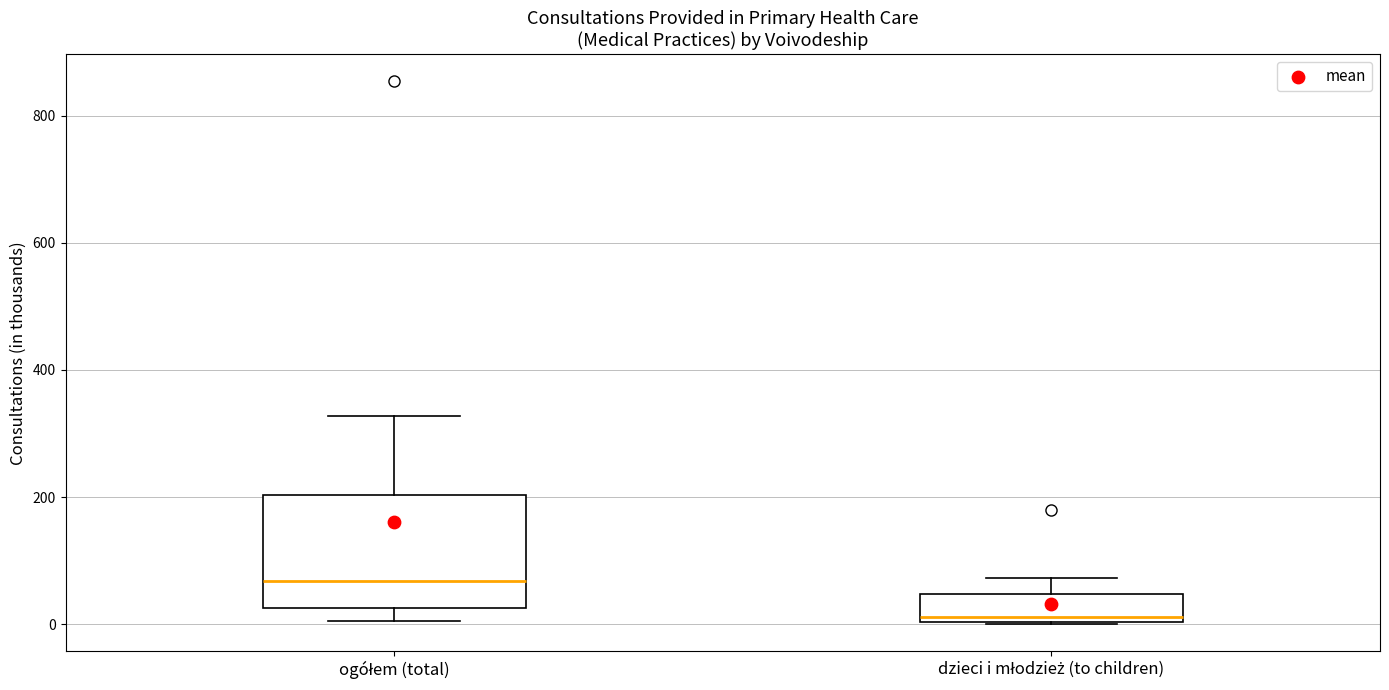

Where does the lower whisker of the box for ogółem (total) end on the y-axis? The values are not printed on the chart, so give them approximately, as read against the axis.

0